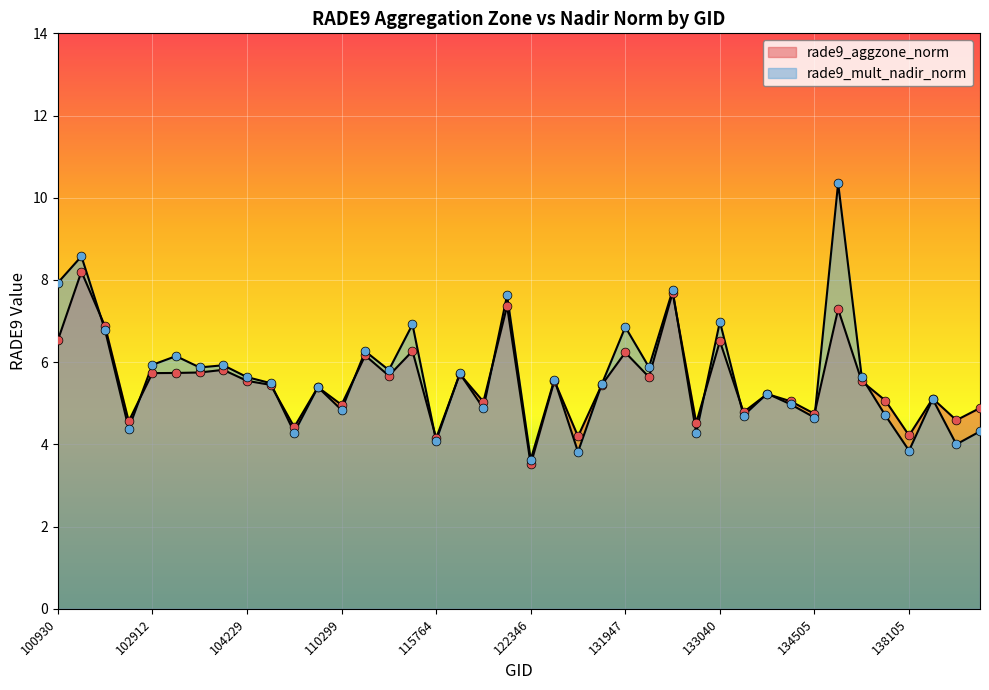

Which series reaches the maximum Y coordinate?

rade9_mult_nadir_norm